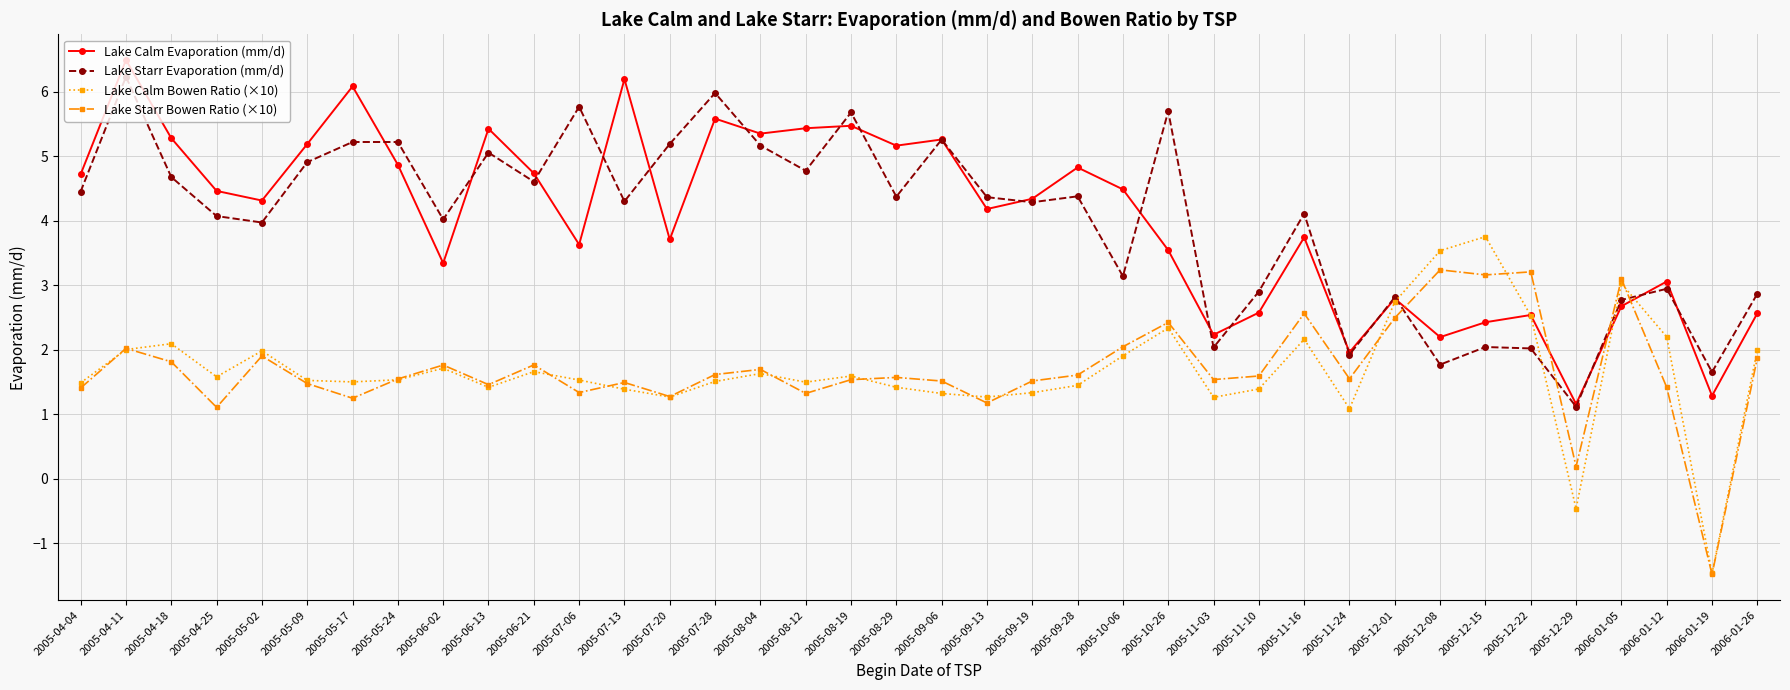

In Lake Calm Bowen Ratio (×10), how many points are higher than both neighbors (excluding endpoints)?

10